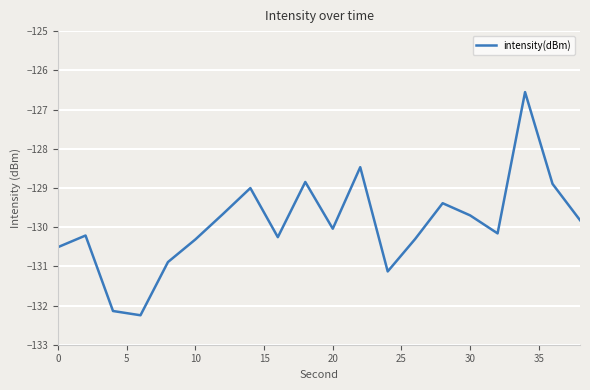

True or false: intensity(dBm) has a value of -130.3 at 10.

True